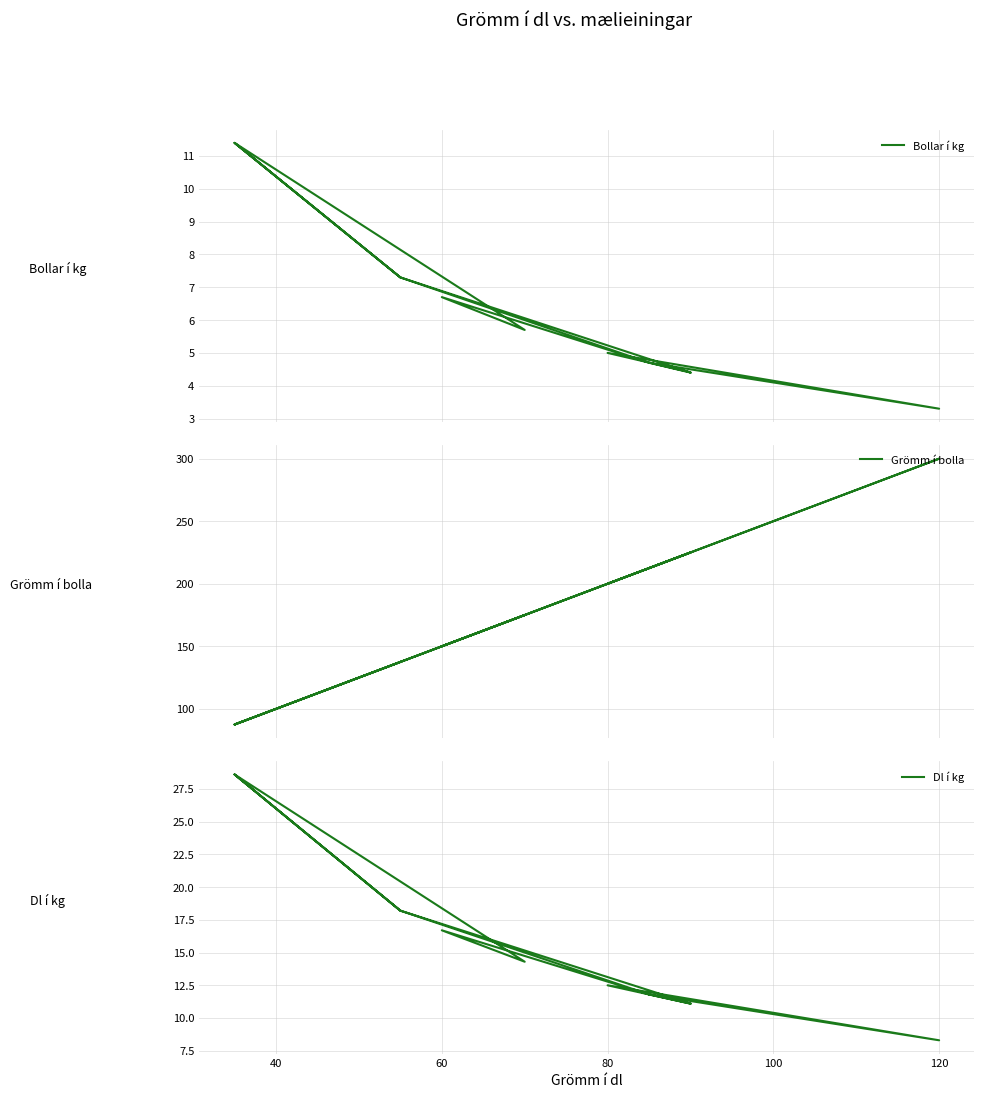

List the series in order of their peak value, lowest first.

Bollar í kg, Dl í kg, Grömm í bolla